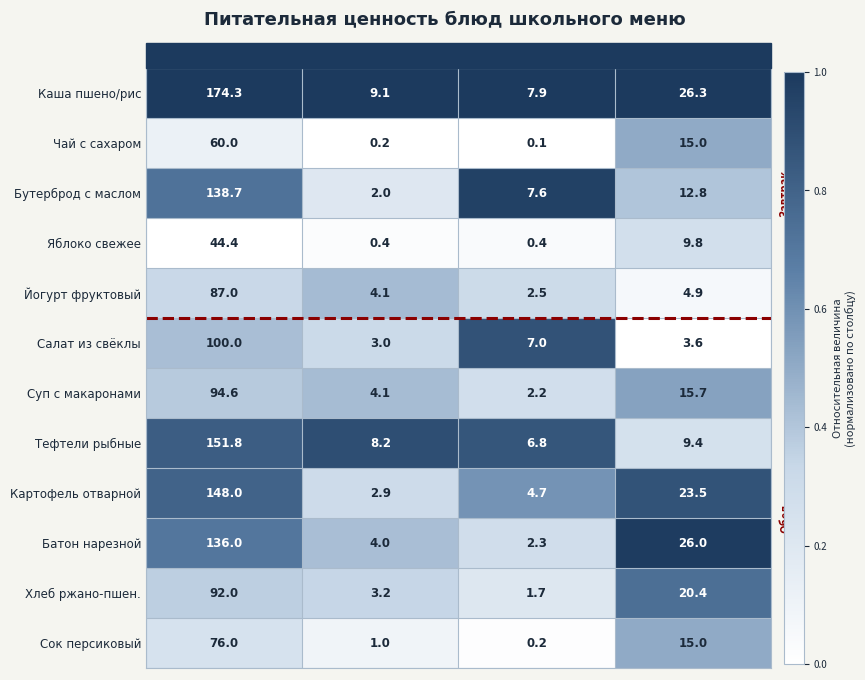

Rank the series by their maximum value, from highest to lowest.

Каша пшено/рис, Тефтели рыбные, Картофель отварной, Бутерброд с маслом, Батон нарезной, Салат из свёклы, Суп с макаронами, Хлеб ржано-пшен., Йогурт фруктовый, Сок персиковый, Чай с сахаром, Яблоко свежее